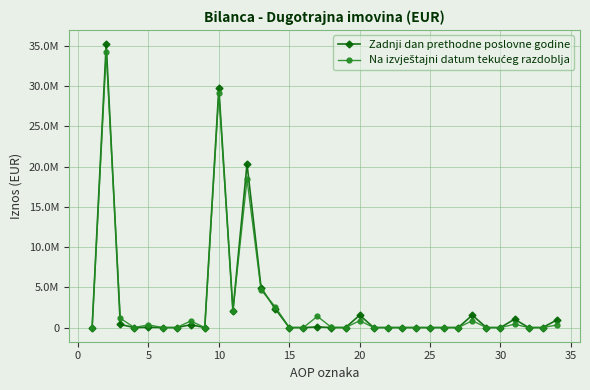

True or false: Zadnji dan prethodne poslovne godine and Na izvještajni datum tekućeg razdoblja intersect in this chart.

True